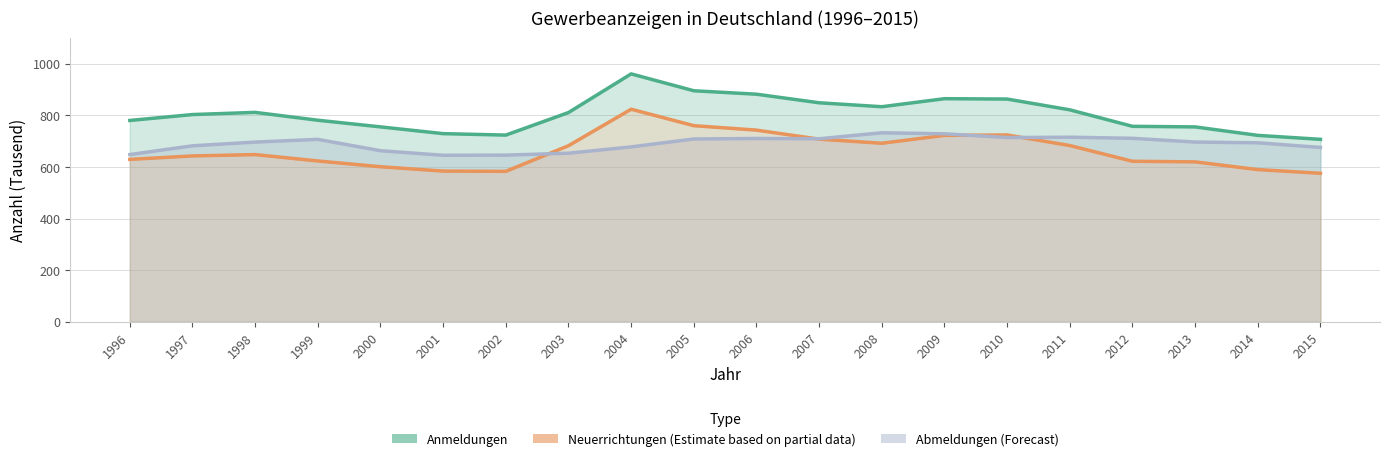

What is the difference between the maximum and minimum values in the Abmeldungen series?

87.1